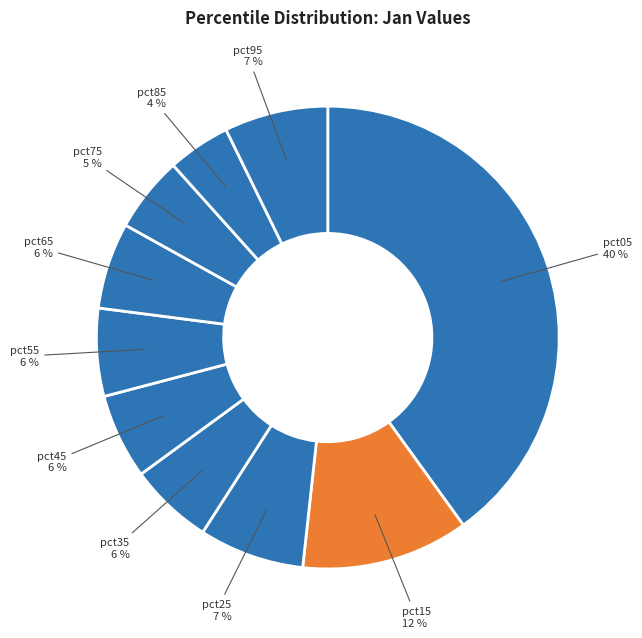

To the nearest percent, what is the combined percentage of pct95 and pct35?

13%